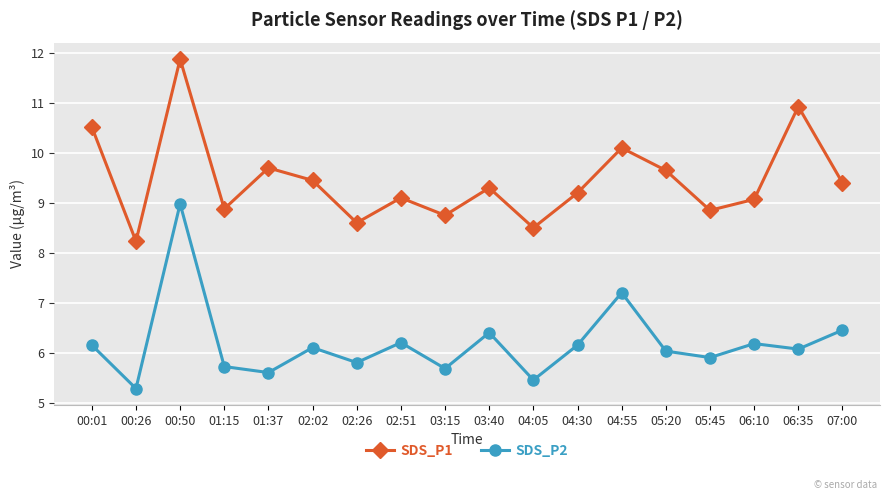

At 05:20, list the series in order from largest to smallest.

SDS_P1, SDS_P2